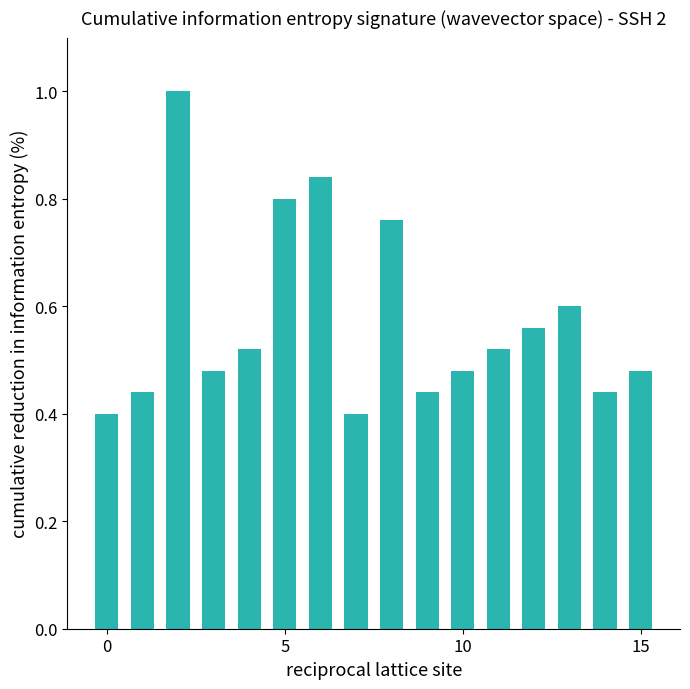

What is the maximum value shown in the chart?

1.0